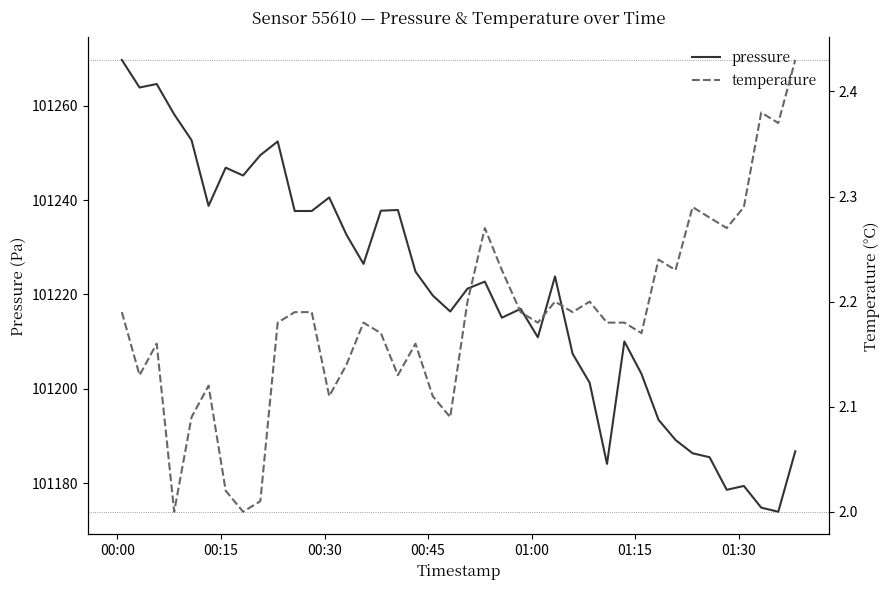

What is the maximum value for pressure?

101269.7